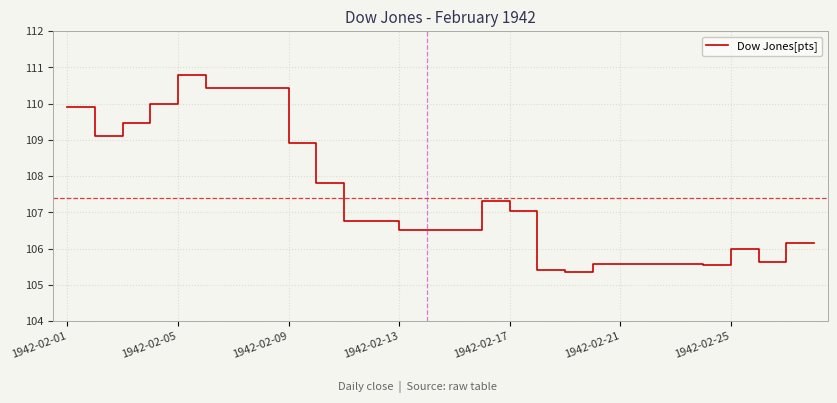

What is the greatest value displayed?

110.8